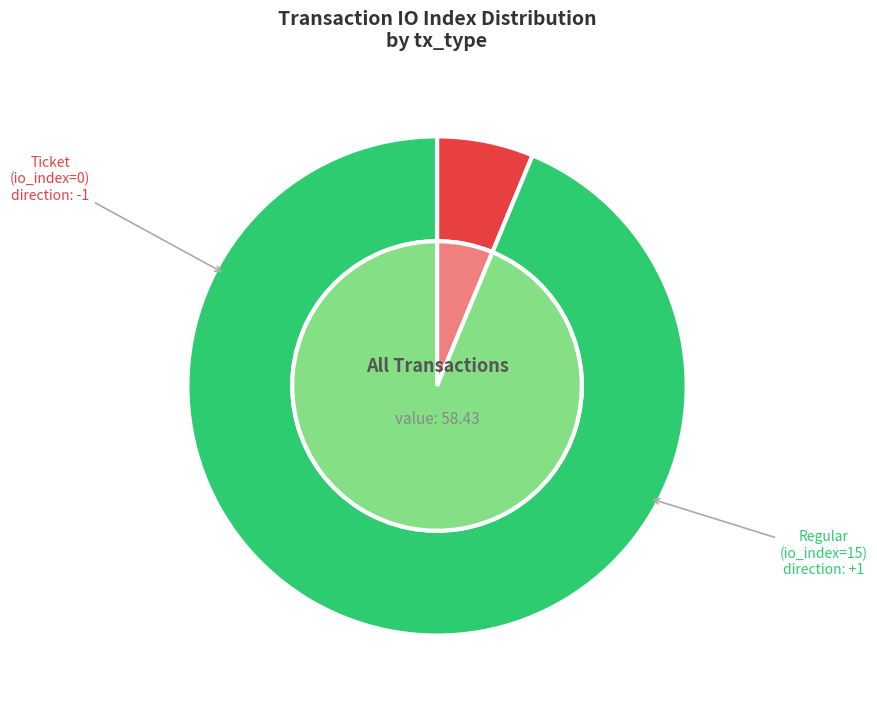

How many slices are in this pie chart?

2